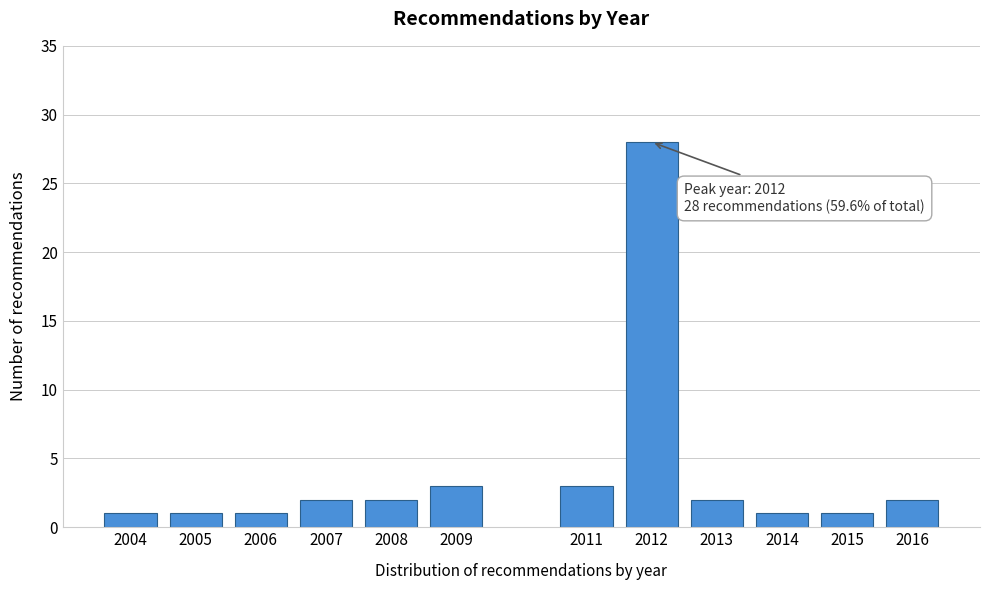

Reading left to right, extract all data points from this chart.

2004=1	2005=1	2006=1	2007=2	2008=2	2009=3	2011=3	2012=28	2013=2	2014=1	2015=1	2016=2